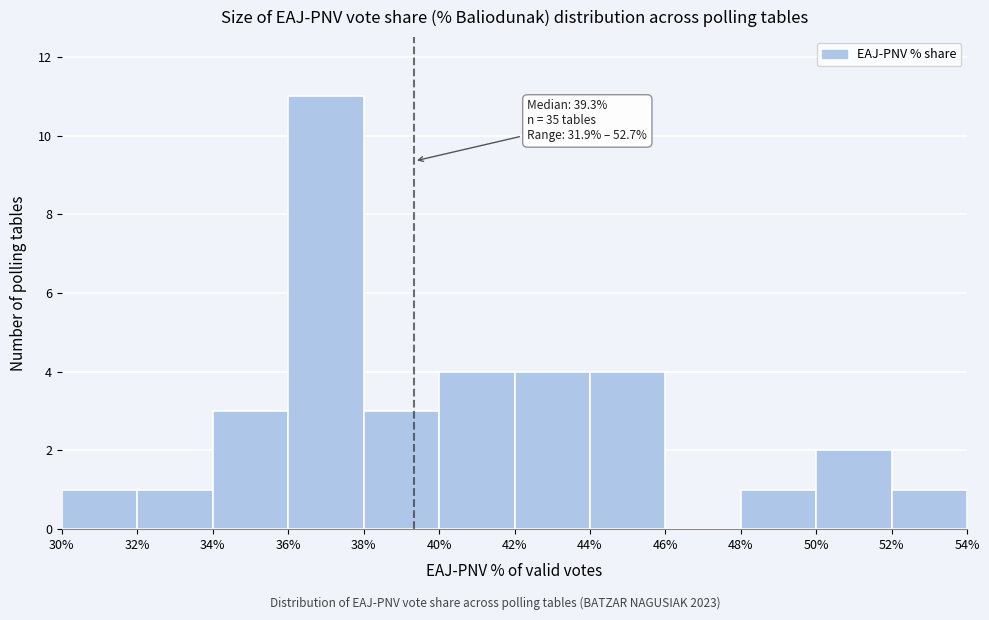

Over which range of the x-axis is the bar tallest?

36% to 38%